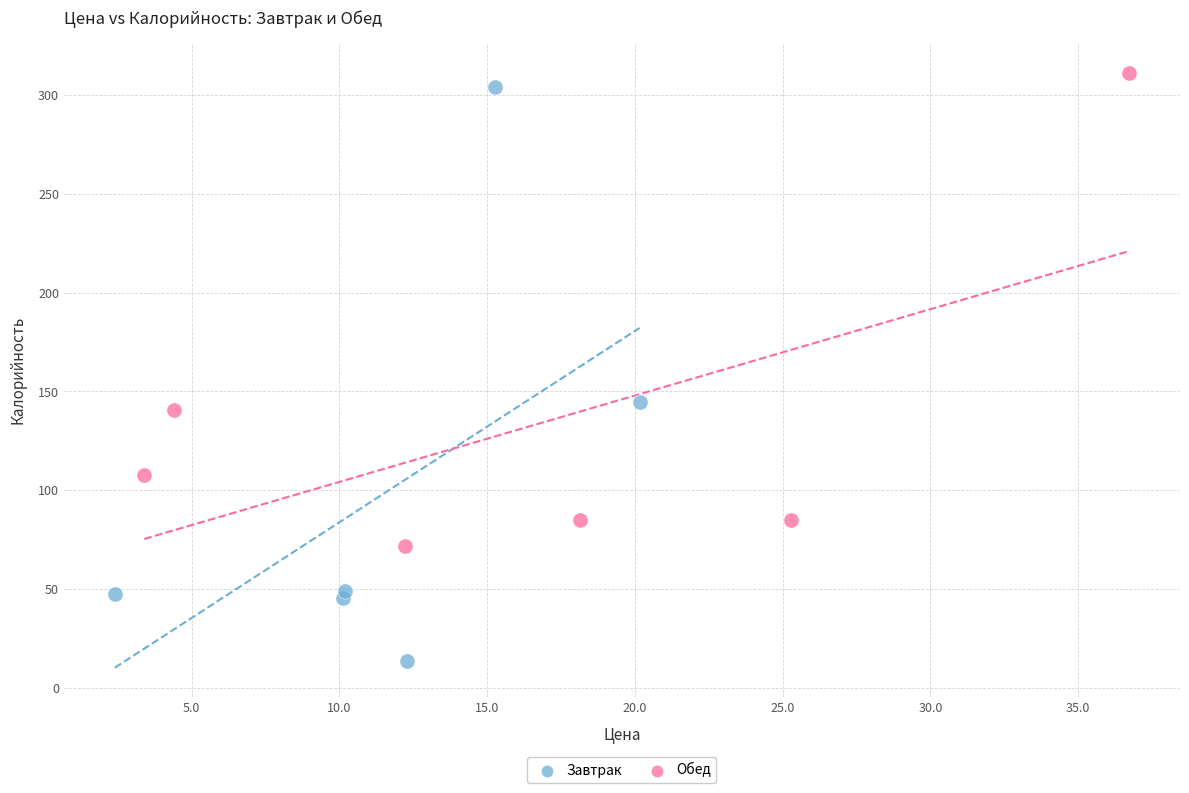

Which series contains the lowest Y value?

Завтрак